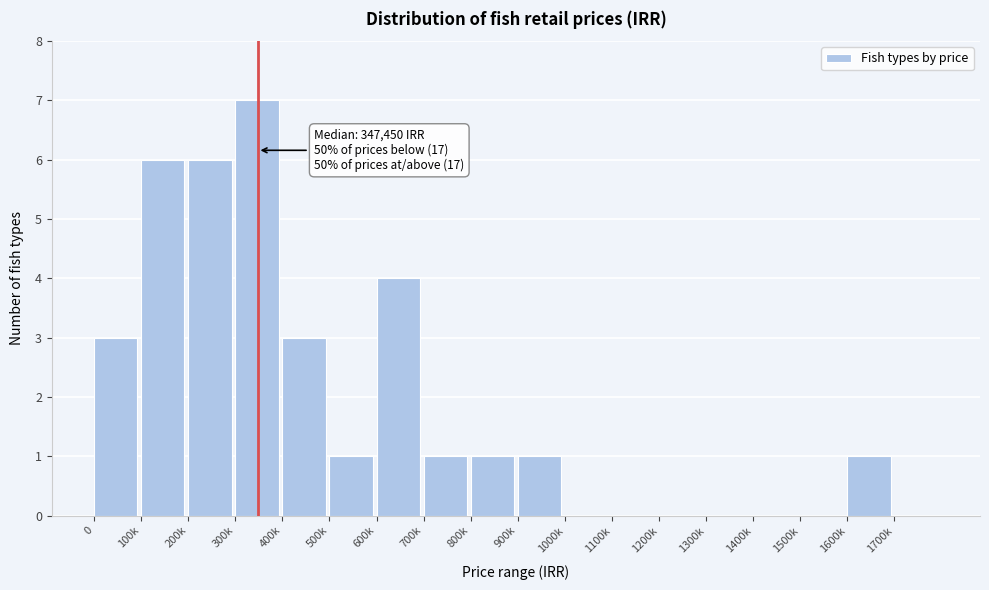

Reading right to left, extract all data points from this chart.

1700k=0	1600k=1	1500k=0	1400k=0	1300k=0	1200k=0	1100k=0	1000k=0	900k=1	800k=1	700k=1	600k=4	500k=1	400k=3	300k=7	200k=6	100k=6	0=3